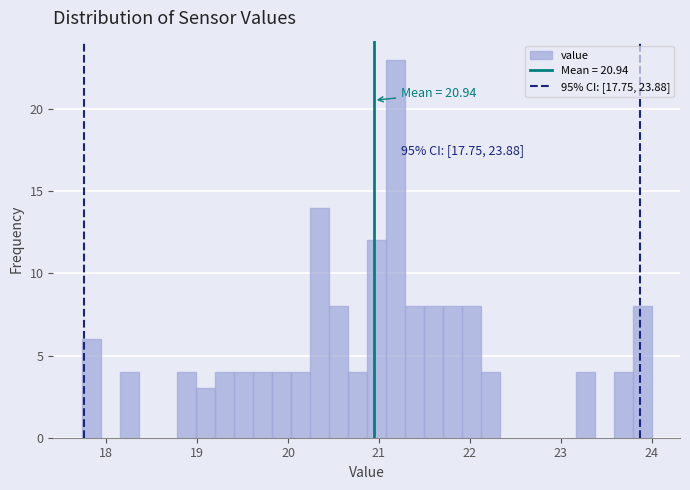

Around what value on the x-axis is the tallest bar? Give the approximate position of its centre, as read against the axis.

21.2